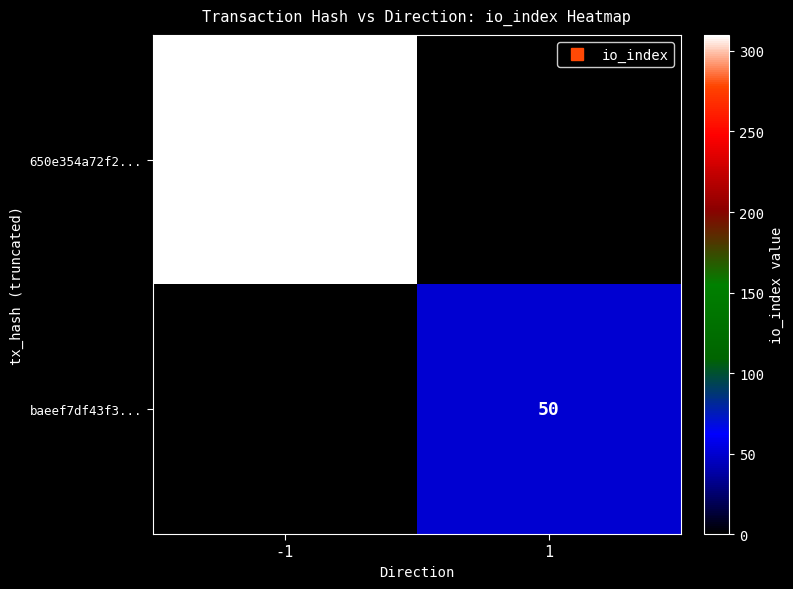

List the series in order of their peak value, highest first.

650e354a72f2..., baeef7df43f3...